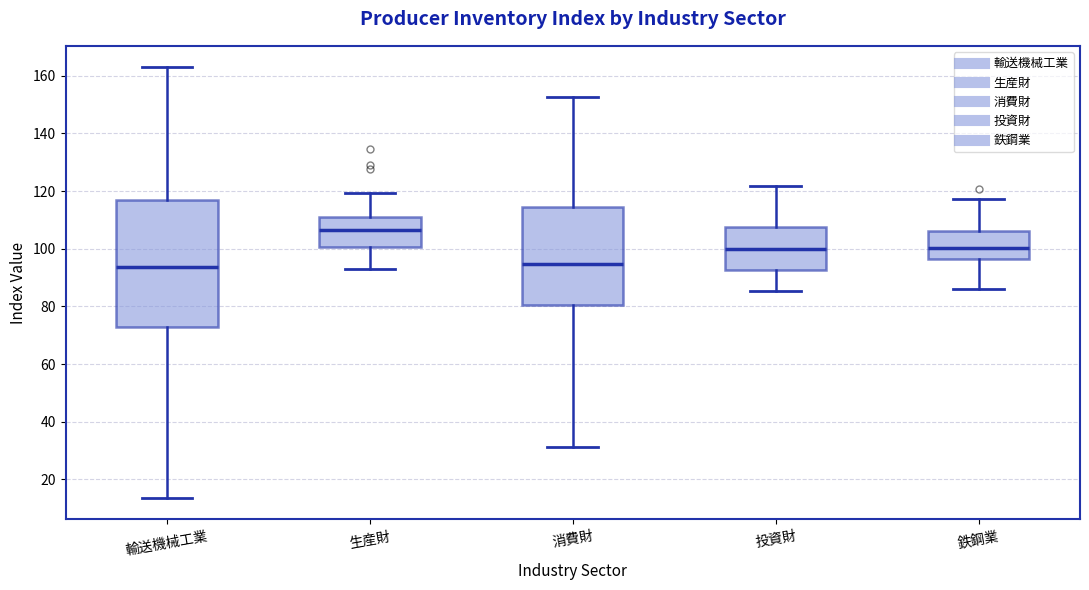

Which box is the tallest, from its lower edge to its upper edge?

輸送機械工業